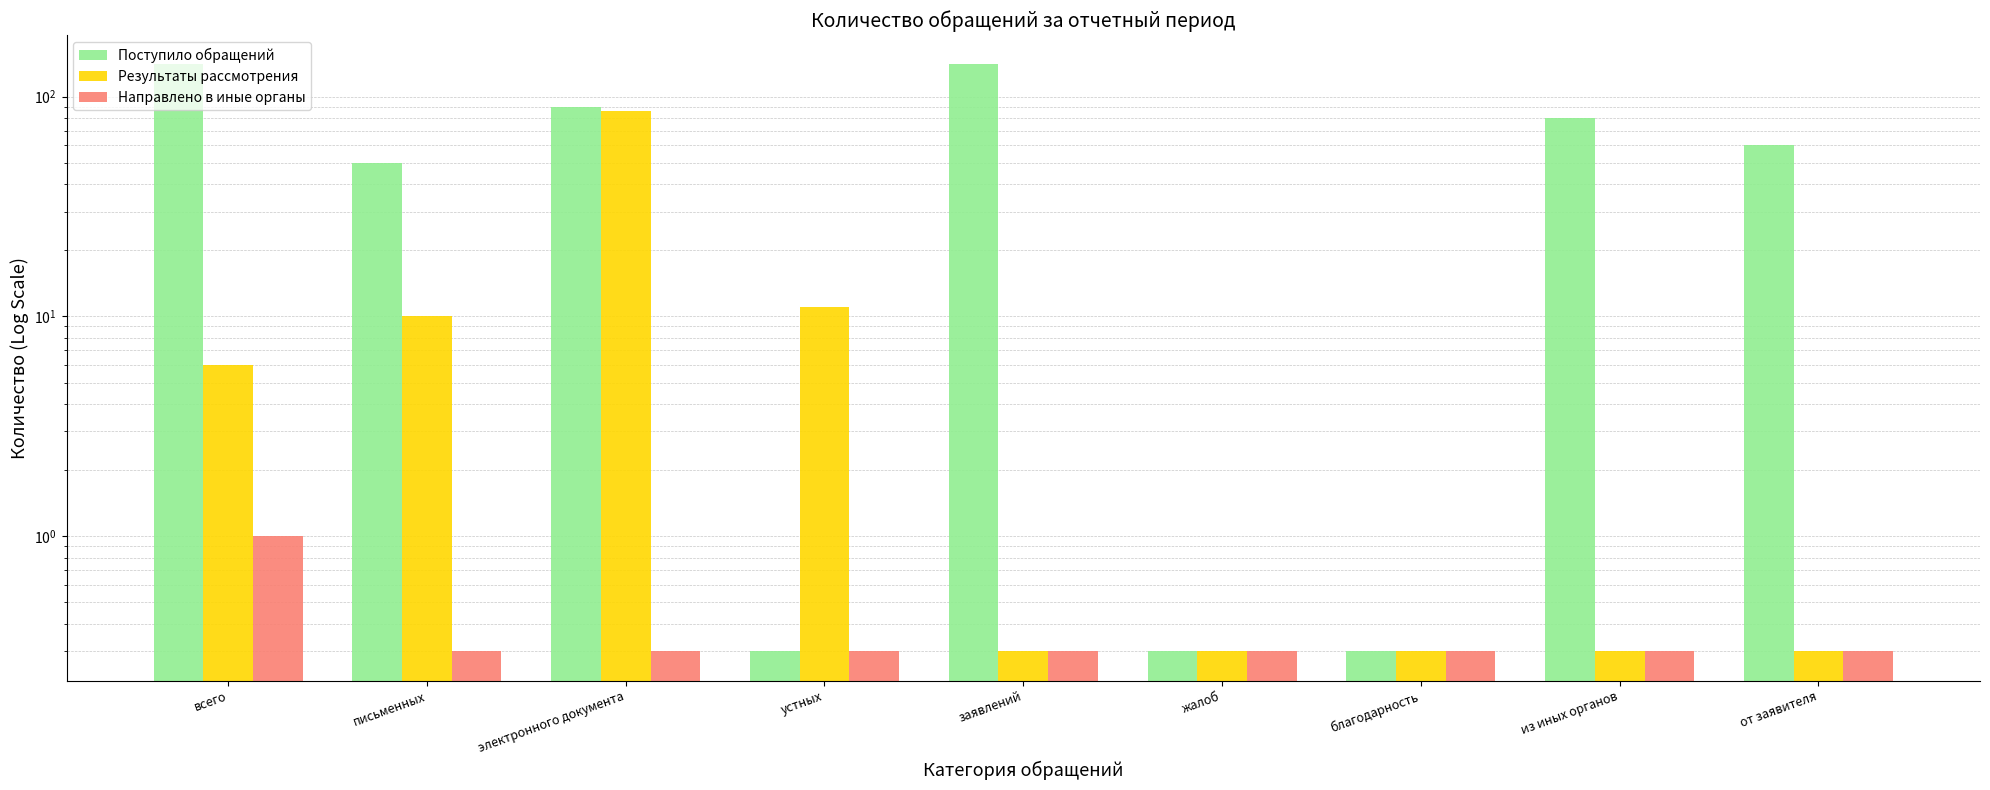

True or false: Результаты рассмотрения has a value of 0.3 at жалоб.

True